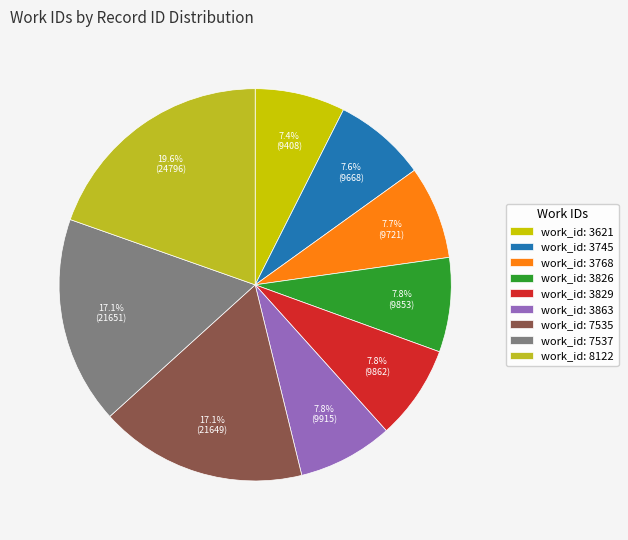

Count the number of slices in the pie.

9